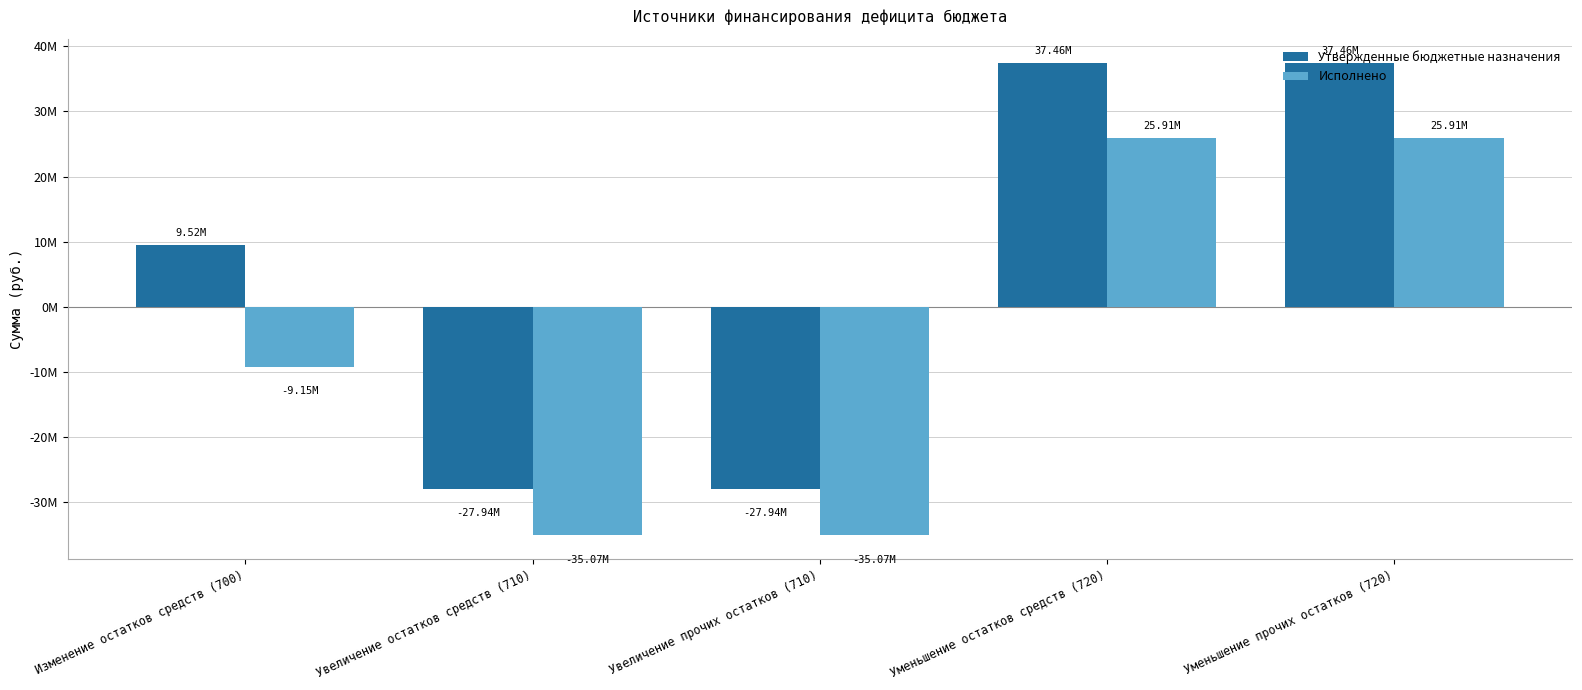

What are all the series names shown in the legend?

Утвержденные бюджетные назначения, Исполнено